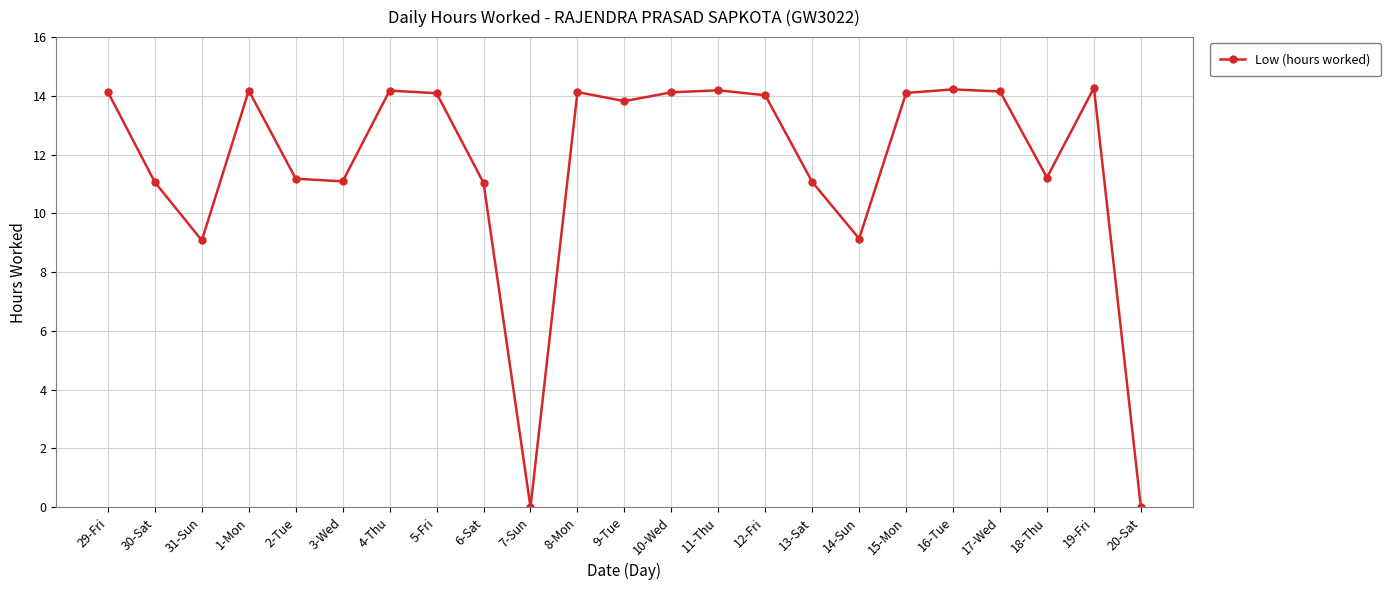

The value at 3-Wed is 19.7. True or false?

False